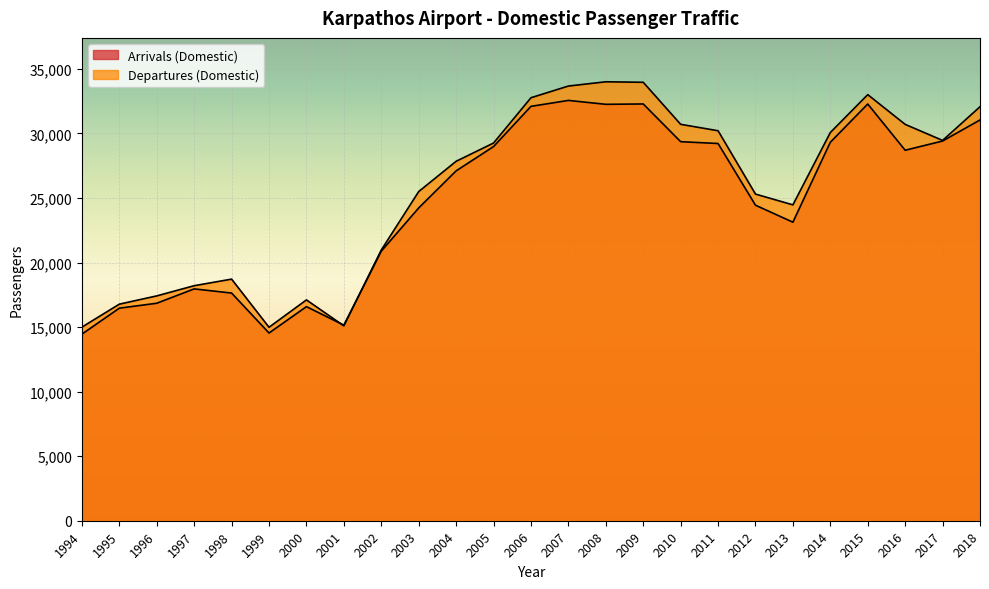

Reading right to left, what are all the values shown in this chart?

Arrivals (Domestic): 2018=31044	2017=29414	2016=28699	2015=32281	2014=29318	2013=23126	2012=24442	2011=29222	2010=29363	2009=32285	2008=32257	2007=32560	2006=32099	2005=28983	2004=27102	2003=24229	2002=20881	2001=15151	2000=16585	1999=14541	1998=17637	1997=17959	1996=16848	1995=16466	1994=14456
Departures (Domestic): 2018=32069	2017=29461	2016=30703	2015=33007	2014=30072	2013=24469	2012=25304	2011=30210	2010=30709	2009=33964	2008=34003	2007=33673	2006=32767	2005=29258	2004=27844	2003=25498	2002=20971	2001=15095	2000=17107	1999=14986	1998=18716	1997=18207	1996=17417	1995=16777	1994=14998